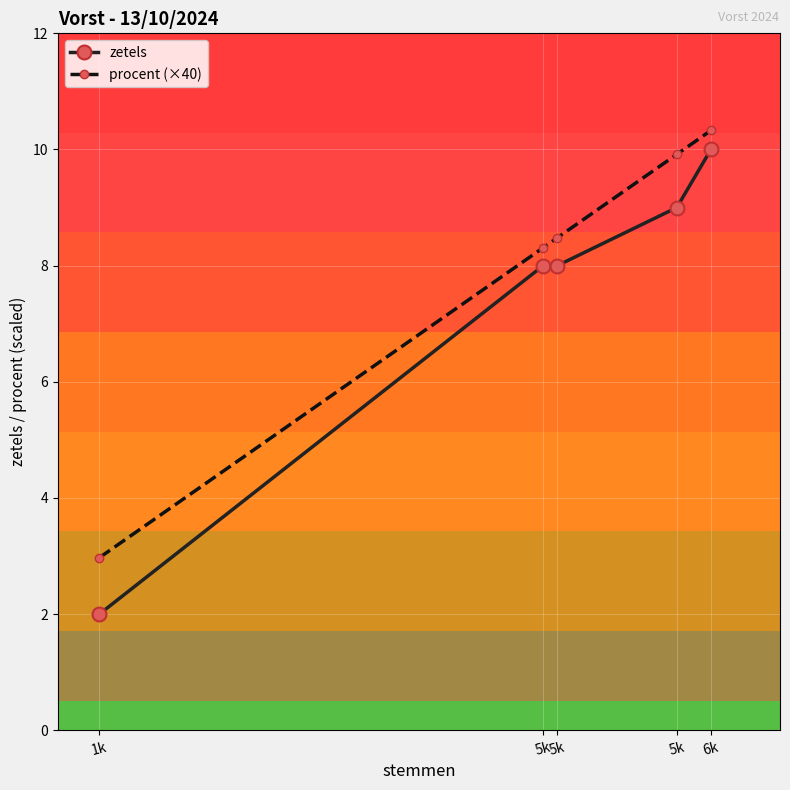

Reading left to right, extract all data points from this chart.

zetels: 1k=2.0	5k=8.0	5k=8.0	5k=9.0	6k=10.0
procent (×40): 1k=3.0	5k=8.3	5k=8.5	5k=9.9	6k=10.3